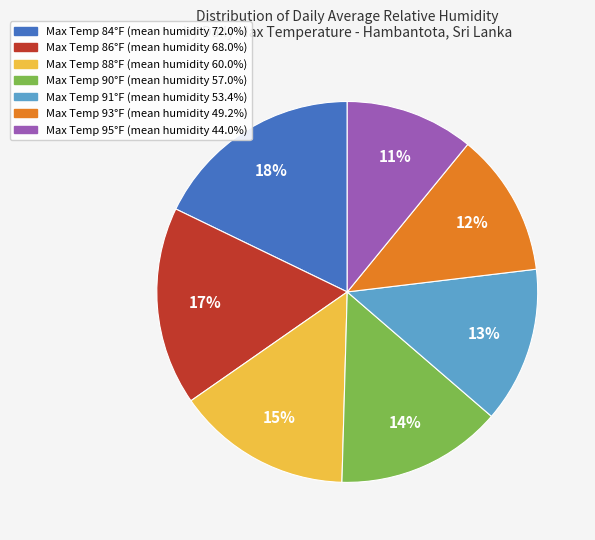

To the nearest percent, what is the difference between the largest and smallest slice percentages?

7%